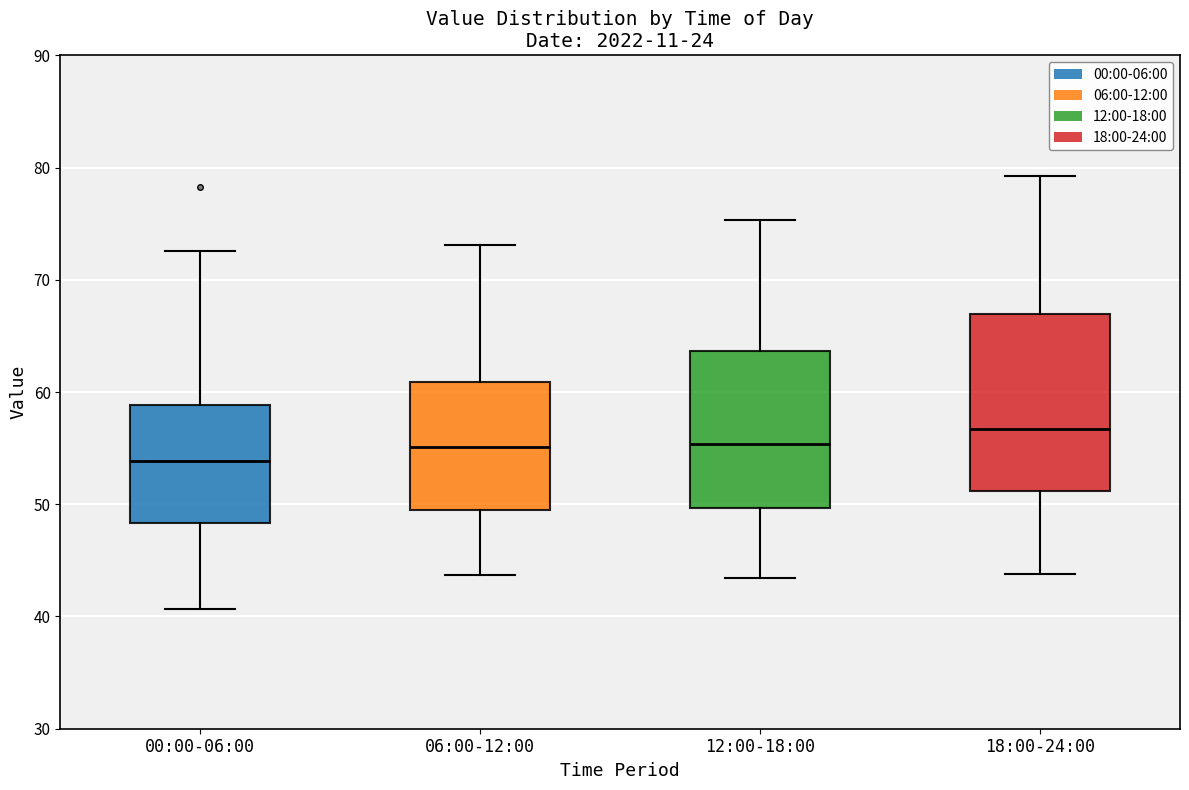

Which box's median line is the highest?

18:00-24:00